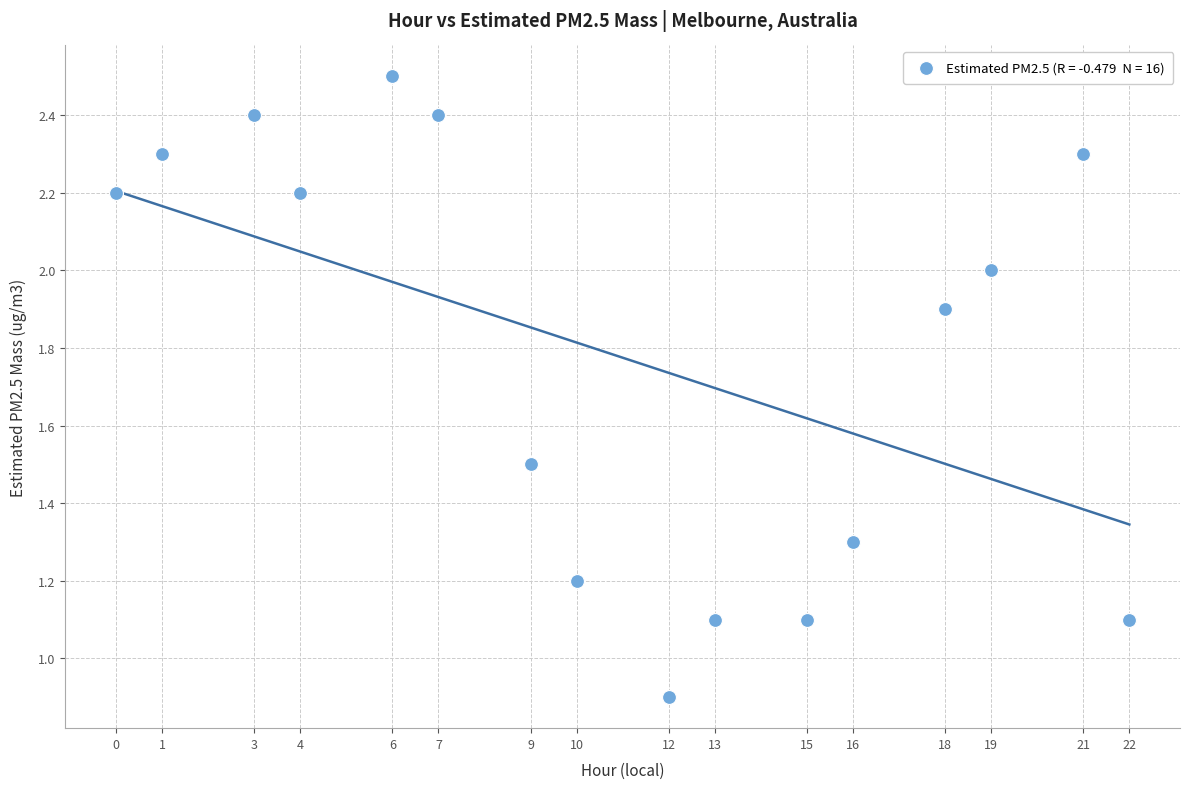

What is the range of X values (max minus min)?

22.0